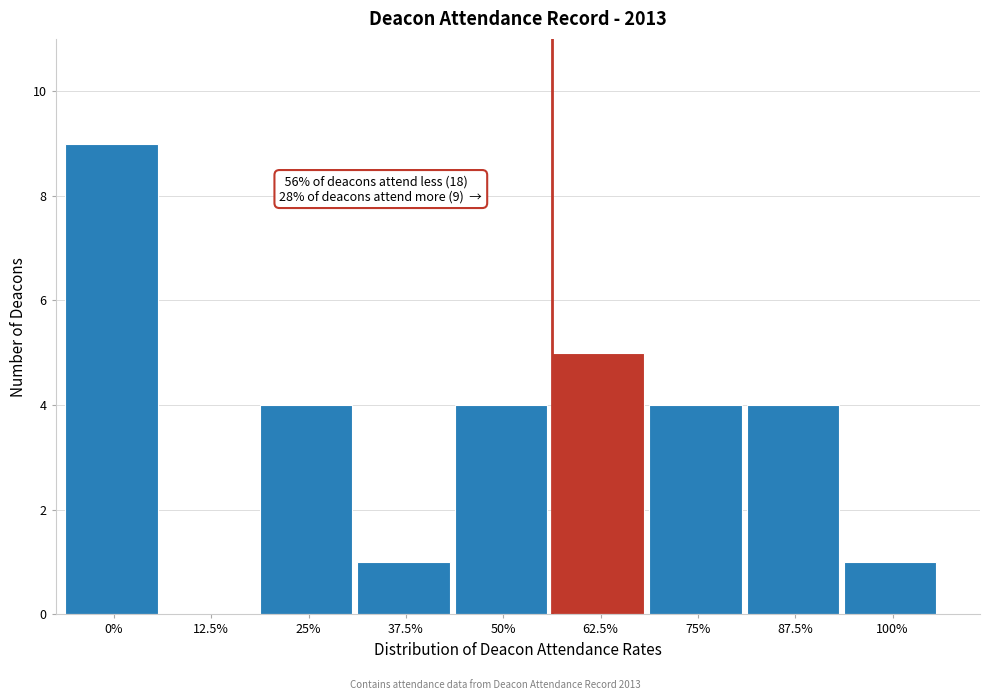

Reading left to right, list all the values displayed in this chart.

0%=9	12.5%=0	25%=4	37.5%=1	50%=4	62.5%=5	75%=4	87.5%=4	100%=1